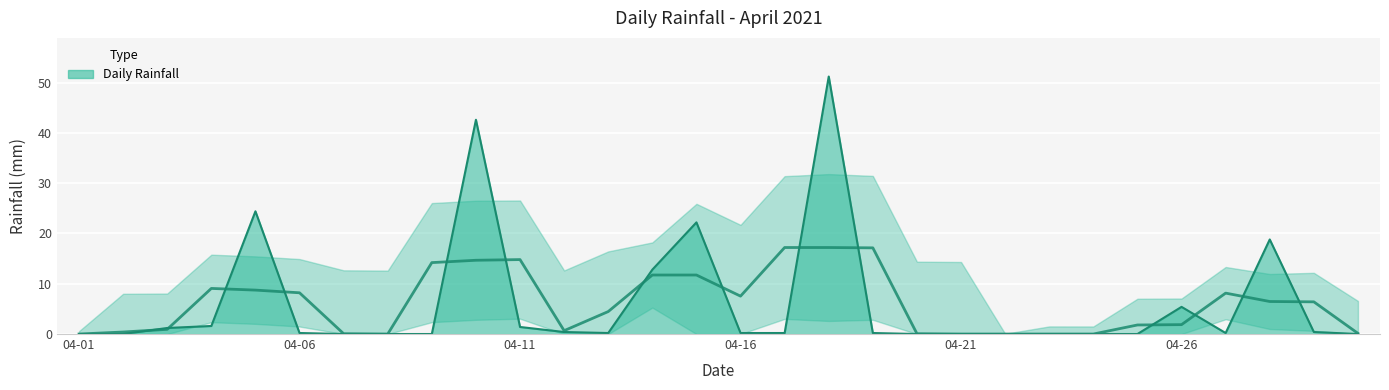

Which label corresponds to the smallest value in the chart?

04-01